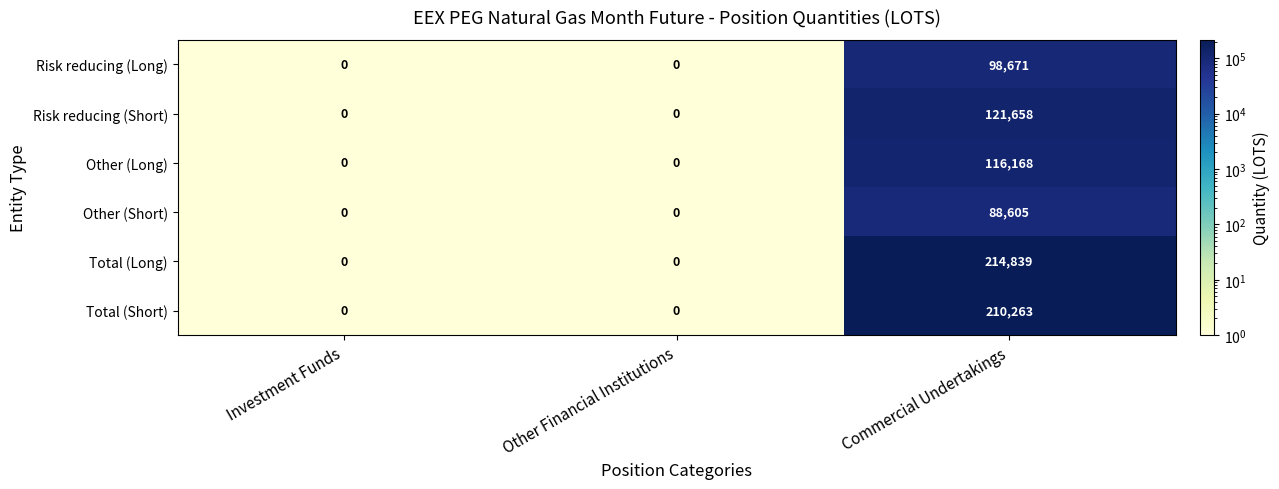

List the series in order of their peak value, highest first.

Total (Long), Total (Short), Risk reducing (Short), Other (Long), Risk reducing (Long), Other (Short)